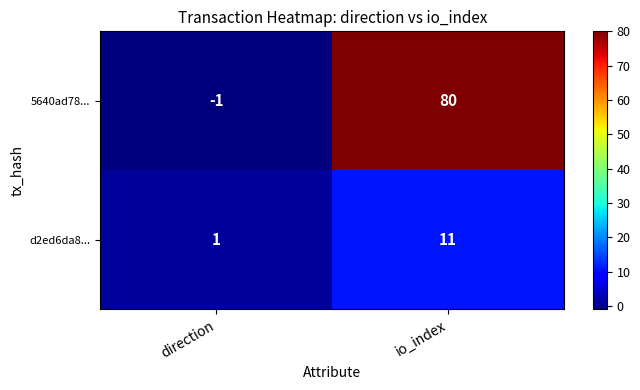

How many values in the 5640ad78... series are below 80?

1